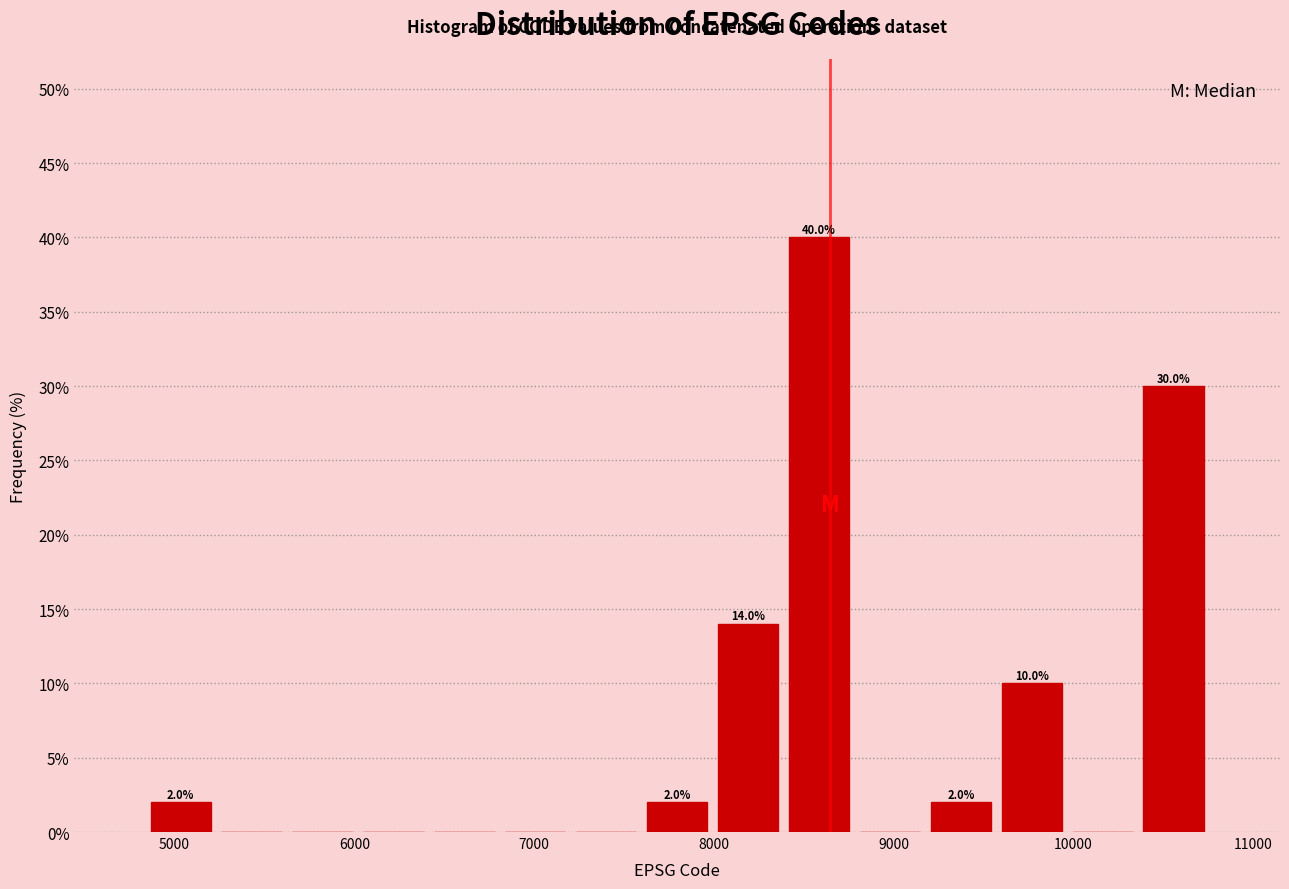

Around what value on the x-axis is the tallest bar? Give the approximate position of its centre, as read against the axis.

8600